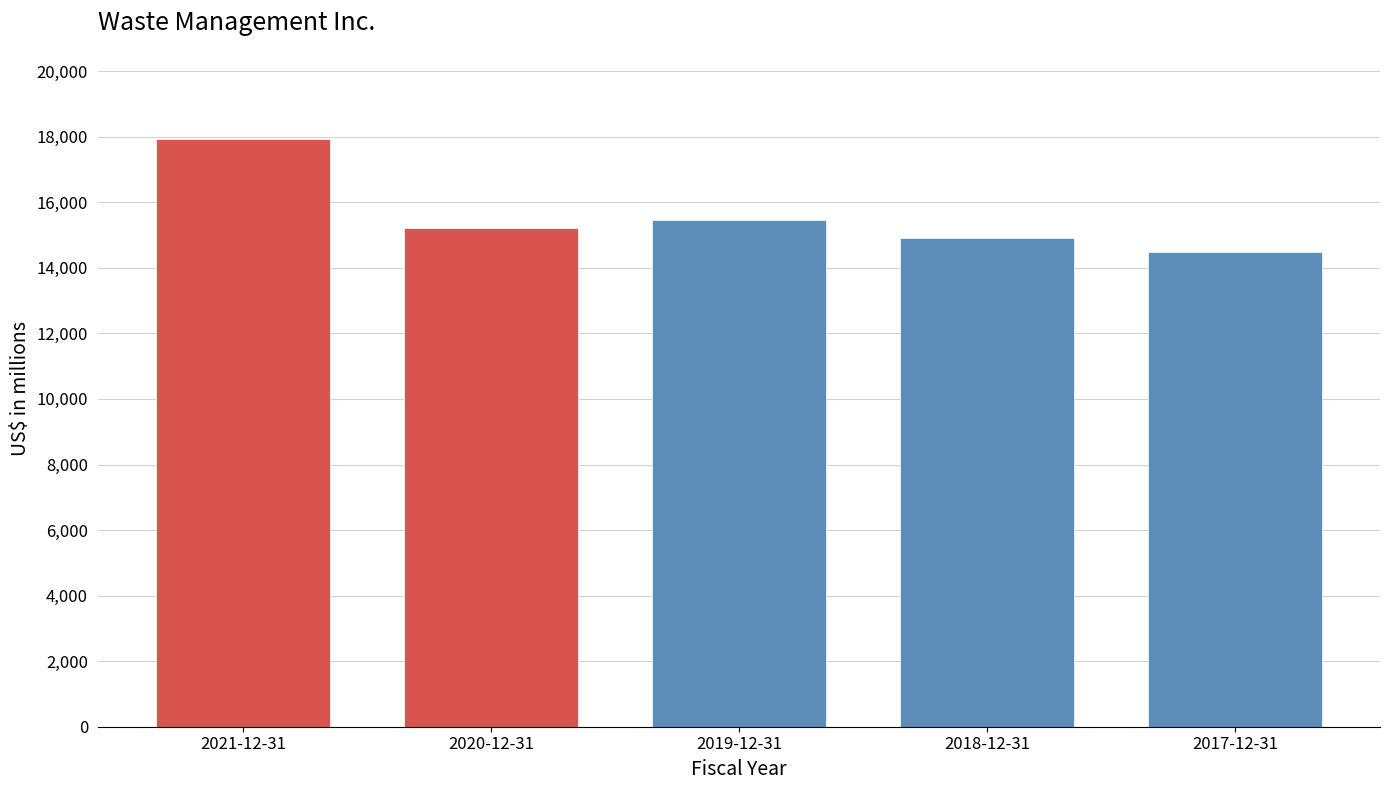

Reading left to right, extract all data points from this chart.

17931	15218	15455	14914	14485